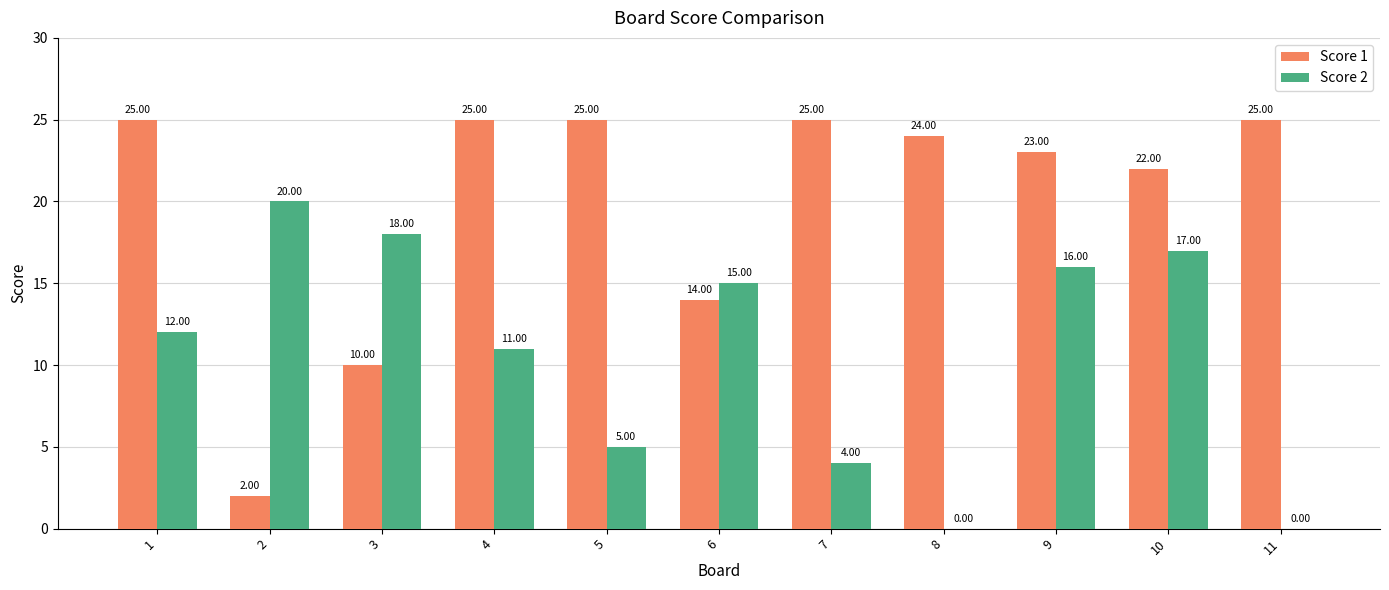

True or false: Score 1 has a value of 25 at 11.

True